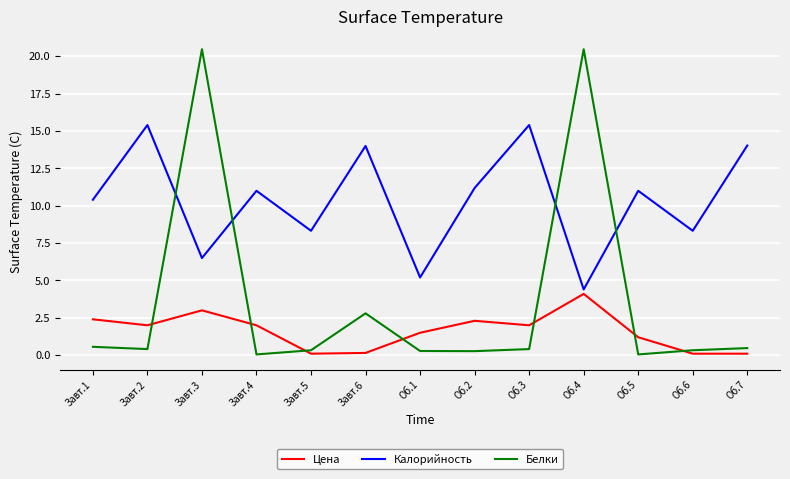

What is the sum of all Калорийность values?

135.2